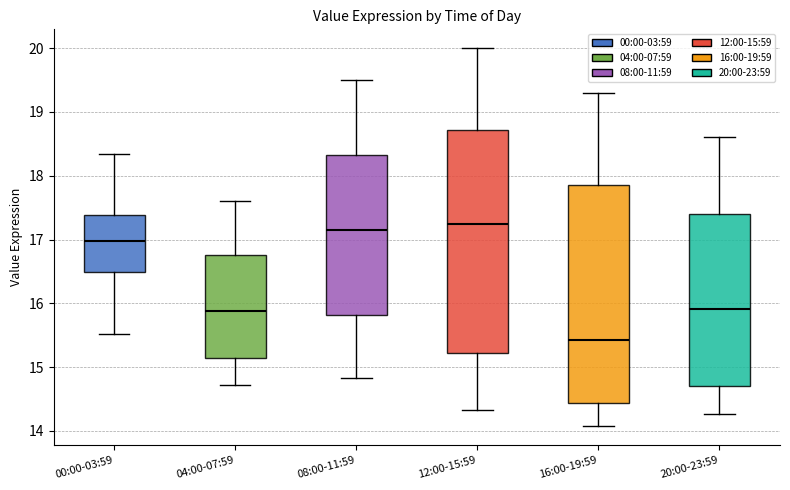

Reading left to right, read every box against the y-axis: the position of its median line, the range the box covers, and the ends of its whiskers. The values are not printed on the chart, so give them approximately, as read against the axis.

00:00-03:59: median 17.0, box 16.5 to 17.4, whiskers 15.5 to 18.3
04:00-07:59: median 15.9, box 15.1 to 16.8, whiskers 14.7 to 17.6
08:00-11:59: median 17.2, box 15.8 to 18.3, whiskers 14.8 to 19.5
12:00-15:59: median 17.3, box 15.2 to 18.7, whiskers 14.3 to 20.0
16:00-19:59: median 15.4, box 14.4 to 17.9, whiskers 14.1 to 19.3
20:00-23:59: median 15.9, box 14.7 to 17.4, whiskers 14.3 to 18.6